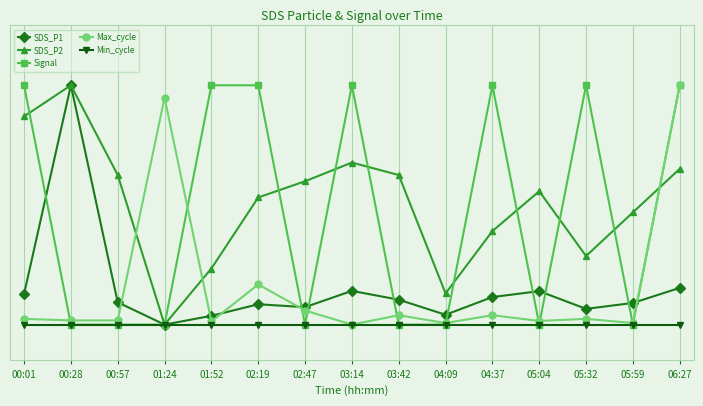

What is the sum of all Signal values?

7.0